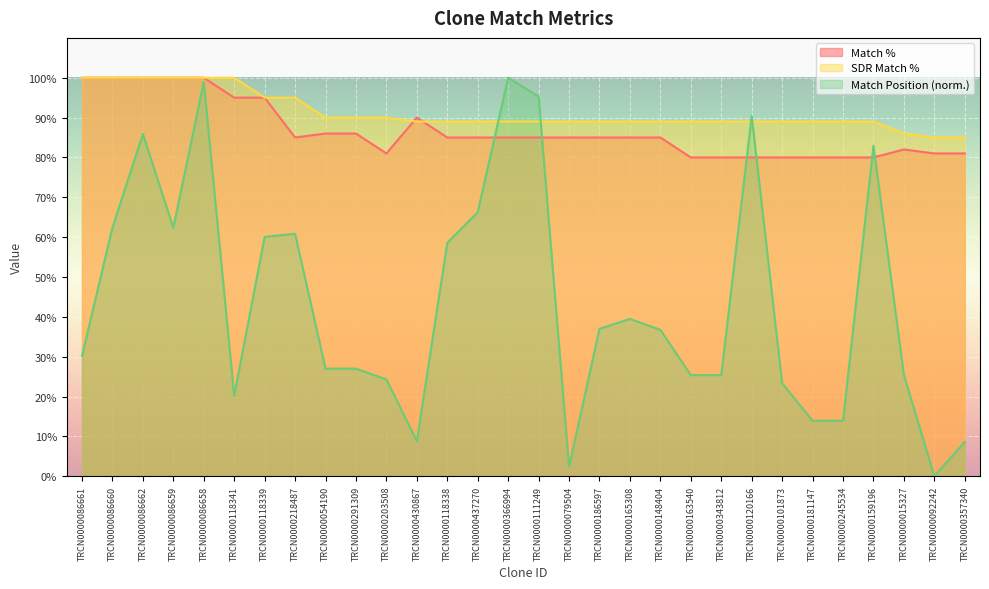

Reading left to right, extract all data points from this chart.

Match Position: TRCN0000086661=30.2	TRCN0000086660=62.4	TRCN0000086662=85.9	TRCN0000086659=62.4	TRCN0000086658=98.9	TRCN0000118341=20.2	TRCN0000118339=60.1	TRCN0000218487=60.8	TRCN0000054190=27.0	TRCN0000291309=27.0	TRCN0000203508=24.3	TRCN0000430867=8.8	TRCN0000118338=58.5	TRCN0000437270=66.3	TRCN0000366994=100.0	TRCN0000111249=95.3	TRCN0000079504=2.4	TRCN0000186597=37.0	TRCN0000165308=39.5	TRCN0000148404=36.7	TRCN0000163540=25.4	TRCN0000343812=25.4	TRCN0000120166=90.4	TRCN0000101873=23.3	TRCN0000181147=13.9	TRCN0000245534=13.9	TRCN0000159196=83.0	TRCN0000015327=25.4	TRCN0000092242=0.0	TRCN0000357340=8.6
Match %: TRCN0000086661=100.0	TRCN0000086660=100.0	TRCN0000086662=100.0	TRCN0000086659=100.0	TRCN0000086658=100.0	TRCN0000118341=95.0	TRCN0000118339=95.0	TRCN0000218487=85.0	TRCN0000054190=86.0	TRCN0000291309=86.0	TRCN0000203508=81.0	TRCN0000430867=90.0	TRCN0000118338=85.0	TRCN0000437270=85.0	TRCN0000366994=85.0	TRCN0000111249=85.0	TRCN0000079504=85.0	TRCN0000186597=85.0	TRCN0000165308=85.0	TRCN0000148404=85.0	TRCN0000163540=80.0	TRCN0000343812=80.0	TRCN0000120166=80.0	TRCN0000101873=80.0	TRCN0000181147=80.0	TRCN0000245534=80.0	TRCN0000159196=80.0	TRCN0000015327=82.0	TRCN0000092242=81.0	TRCN0000357340=81.0
SDR Match %: TRCN0000086661=100.0	TRCN0000086660=100.0	TRCN0000086662=100.0	TRCN0000086659=100.0	TRCN0000086658=100.0	TRCN0000118341=100.0	TRCN0000118339=95.0	TRCN0000218487=95.0	TRCN0000054190=90.0	TRCN0000291309=90.0	TRCN0000203508=90.0	TRCN0000430867=89.0	TRCN0000118338=89.0	TRCN0000437270=89.0	TRCN0000366994=89.0	TRCN0000111249=89.0	TRCN0000079504=89.0	TRCN0000186597=89.0	TRCN0000165308=89.0	TRCN0000148404=89.0	TRCN0000163540=89.0	TRCN0000343812=89.0	TRCN0000120166=89.0	TRCN0000101873=89.0	TRCN0000181147=89.0	TRCN0000245534=89.0	TRCN0000159196=89.0	TRCN0000015327=86.0	TRCN0000092242=85.0	TRCN0000357340=85.0